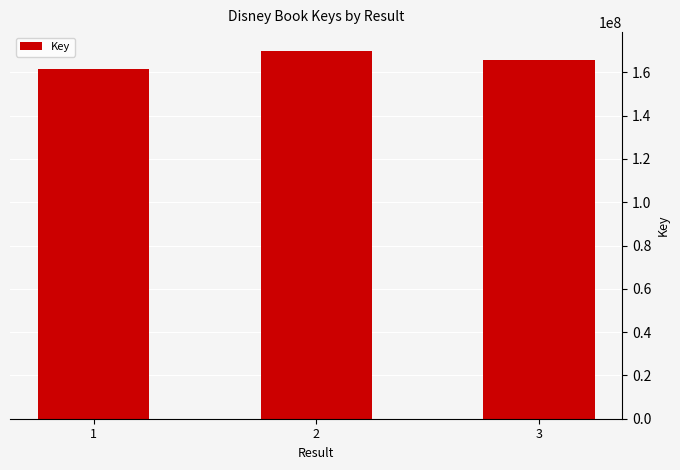

The chart shows a value of 50319148 at 1. True or false?

False